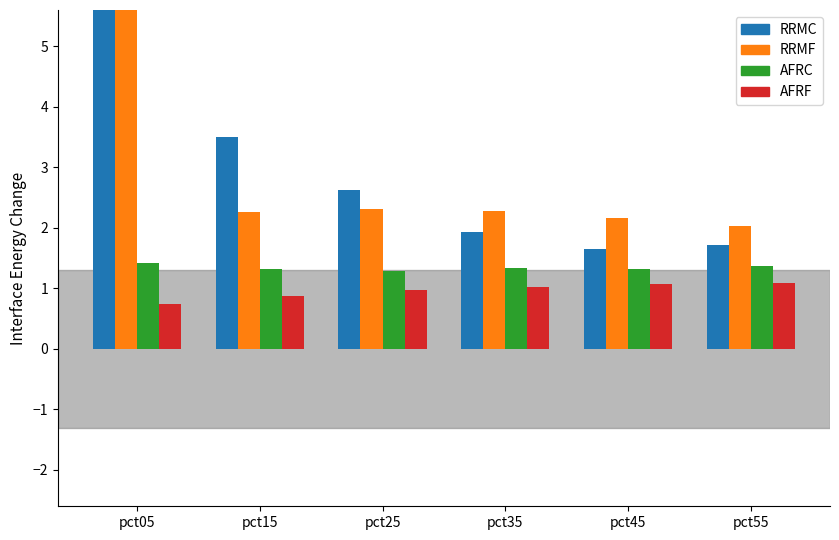

Rank the series by their maximum value, from lowest to highest.

Apr, Mar, Feb, Jan